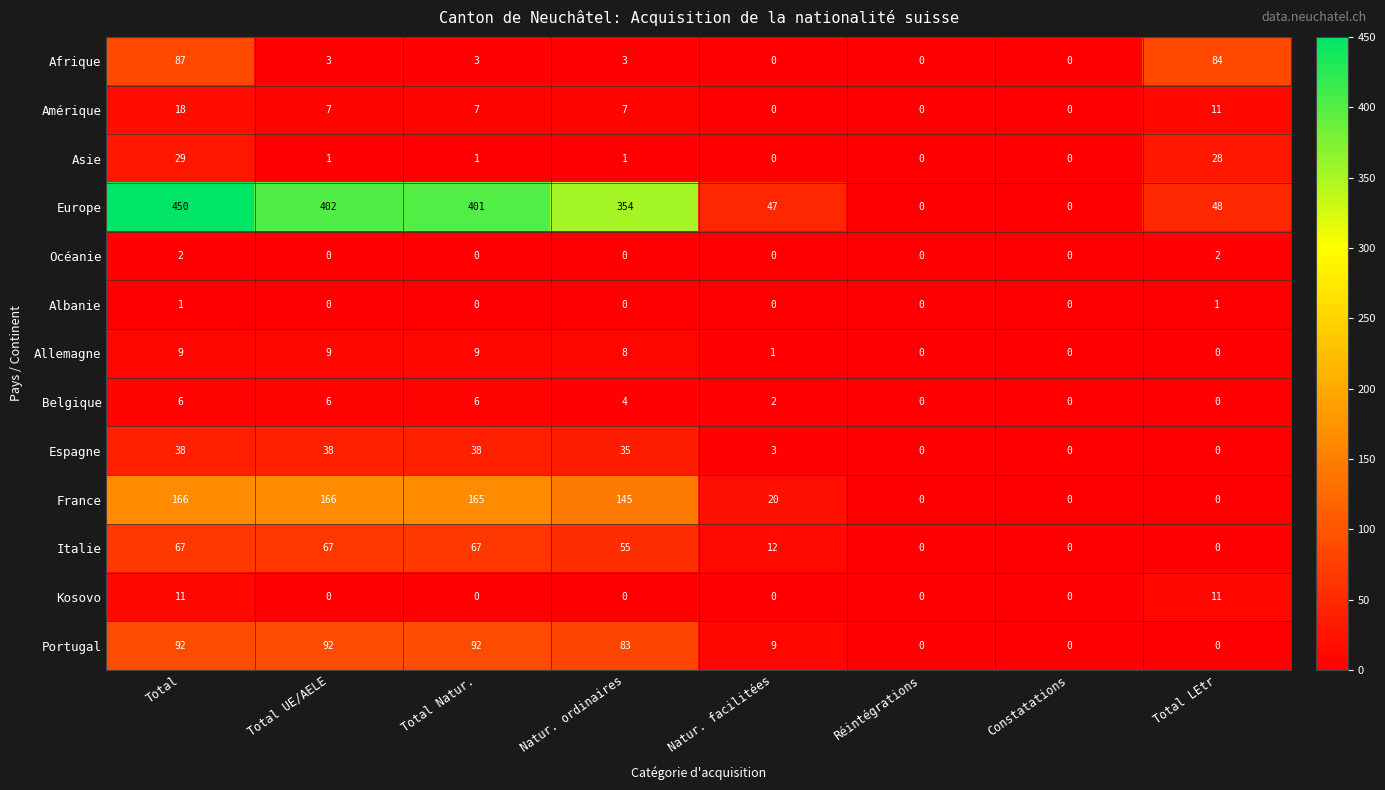

Which series has the widest spread of values?

Europe